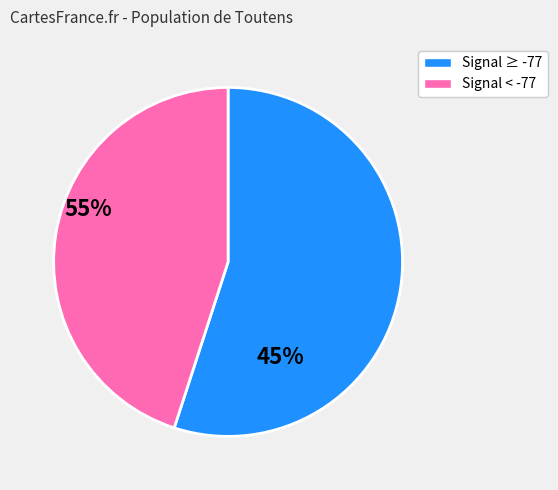

Is there a majority slice in this chart?

Yes